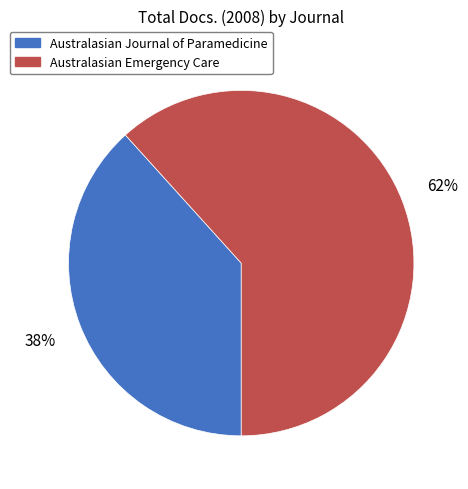

What percentage is the Australasian Emergency Care slice, to the nearest percent?

62%